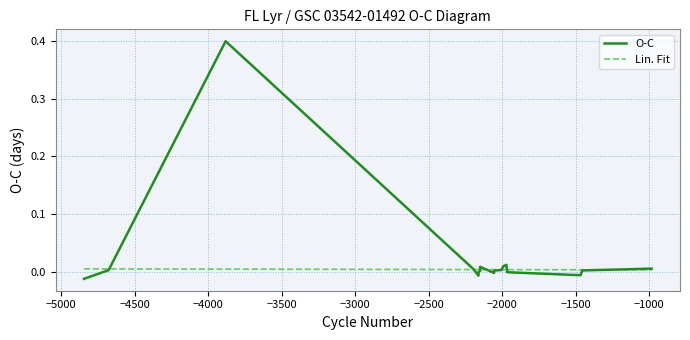

What is the maximum value shown in the chart?

0.4